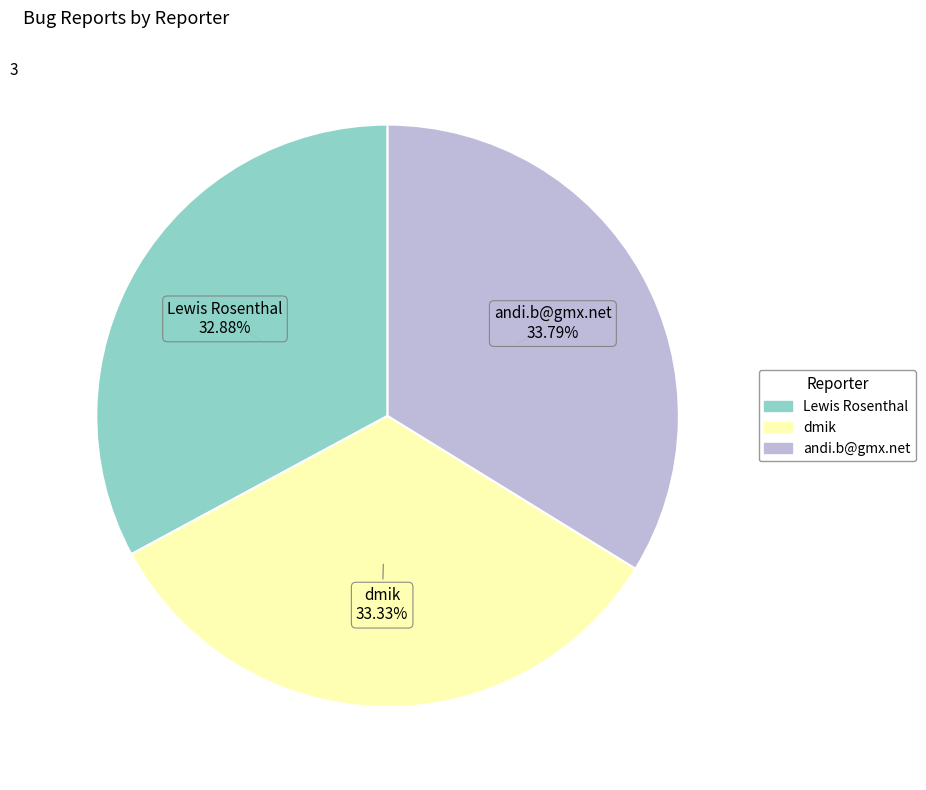

Is there a majority slice in this chart?

No